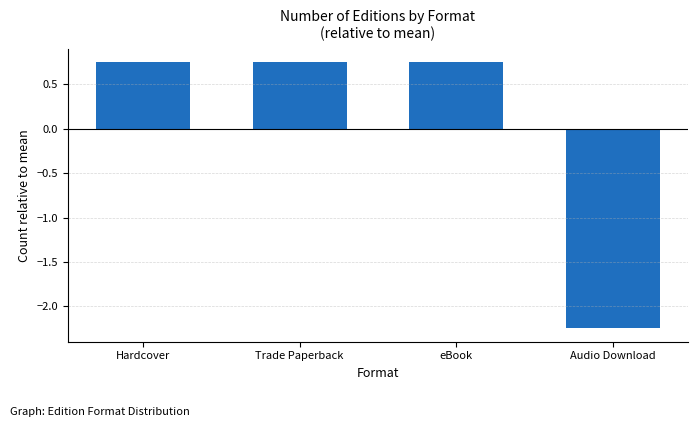

Is it true that the value at eBook is 1.1?

False